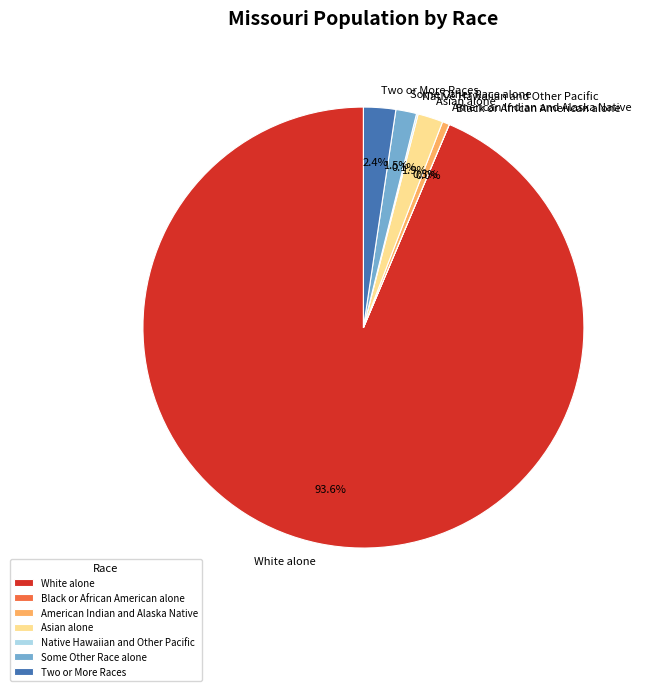

Combined, do American Indian and Alaska Native and Asian alone account for over 50%?

No